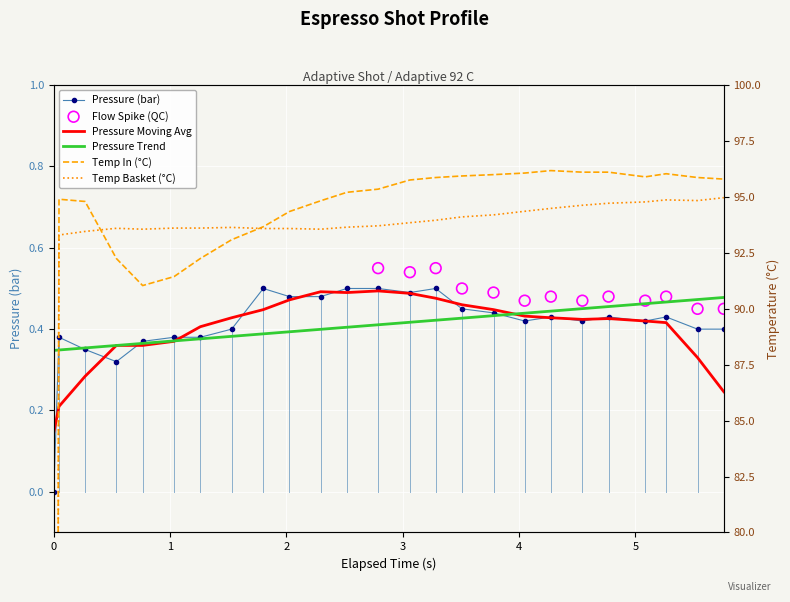

Is the value of pressure at 20 greater than the value of water_temperature_in at 20?

No